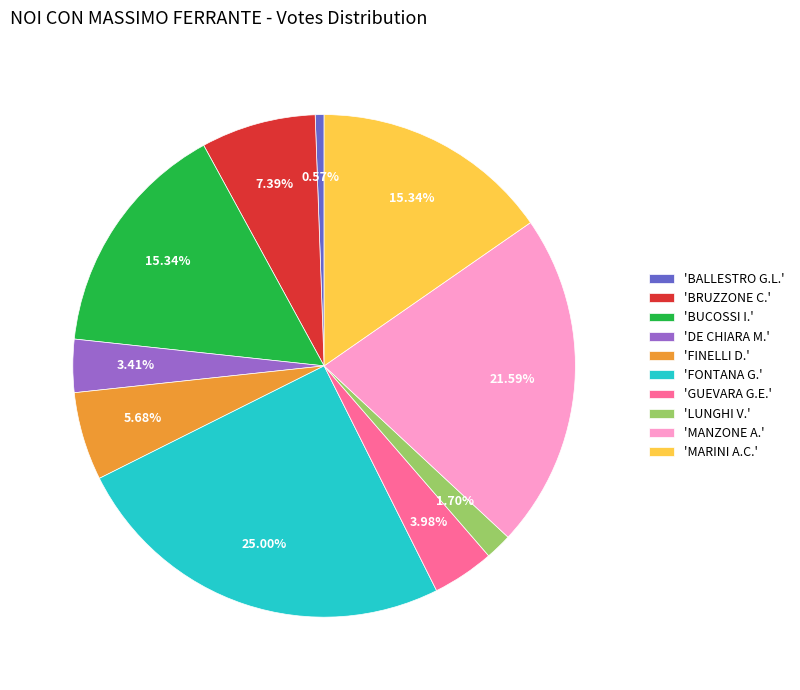

Do 'GUEVARA G.E.' and 'DE CHIARA M.' together represent more than half of the pie?

No